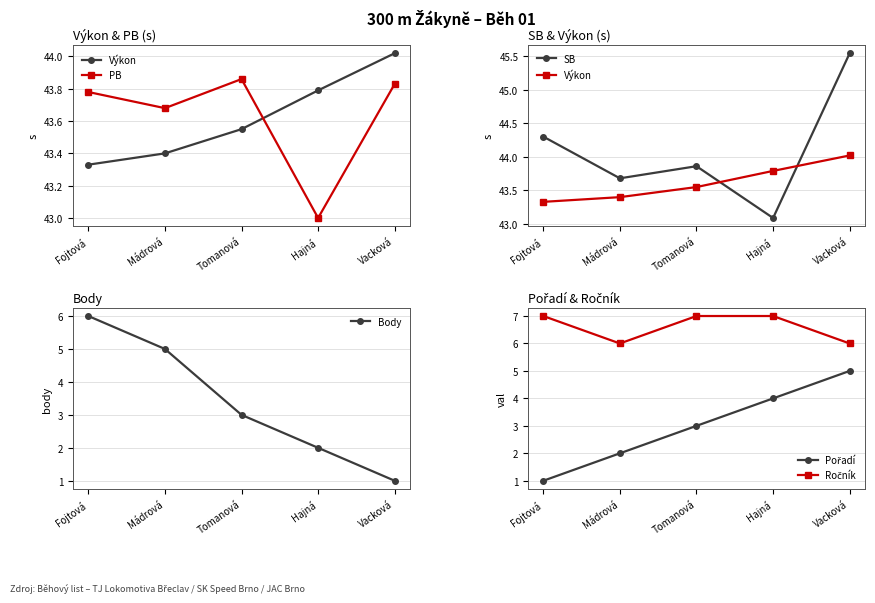

How many series are shown in this chart?

6